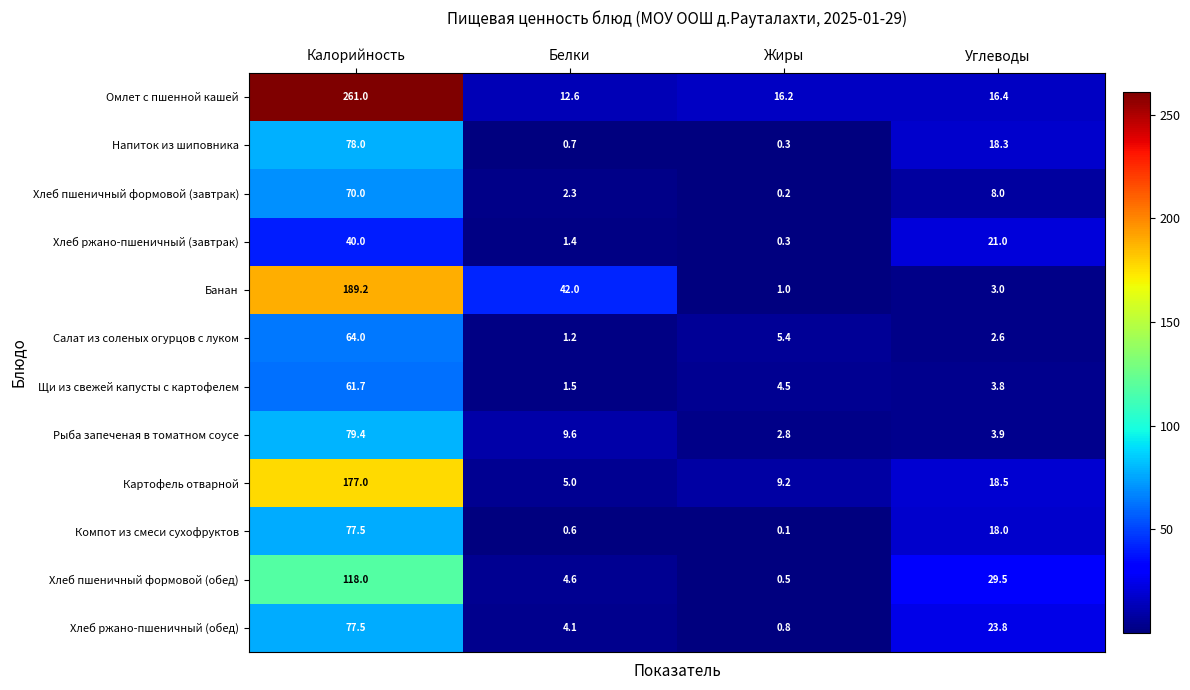

Which series changed the most between Белки and Жиры?

Банан